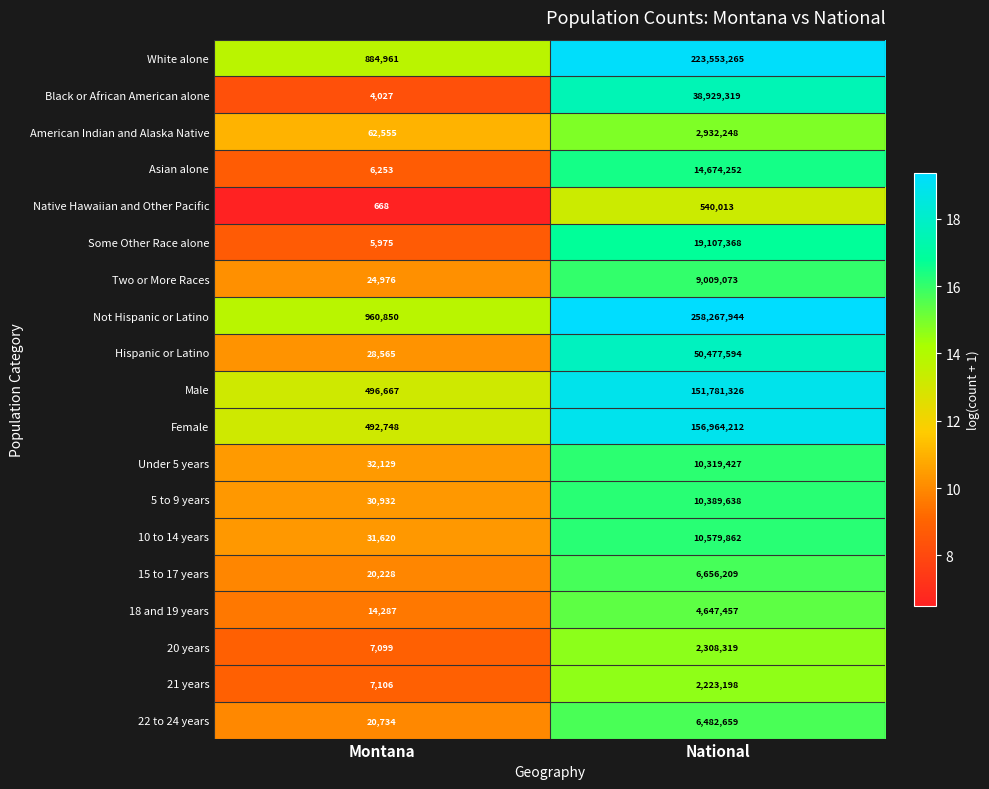

At which category is the sum across all series the highest?

National